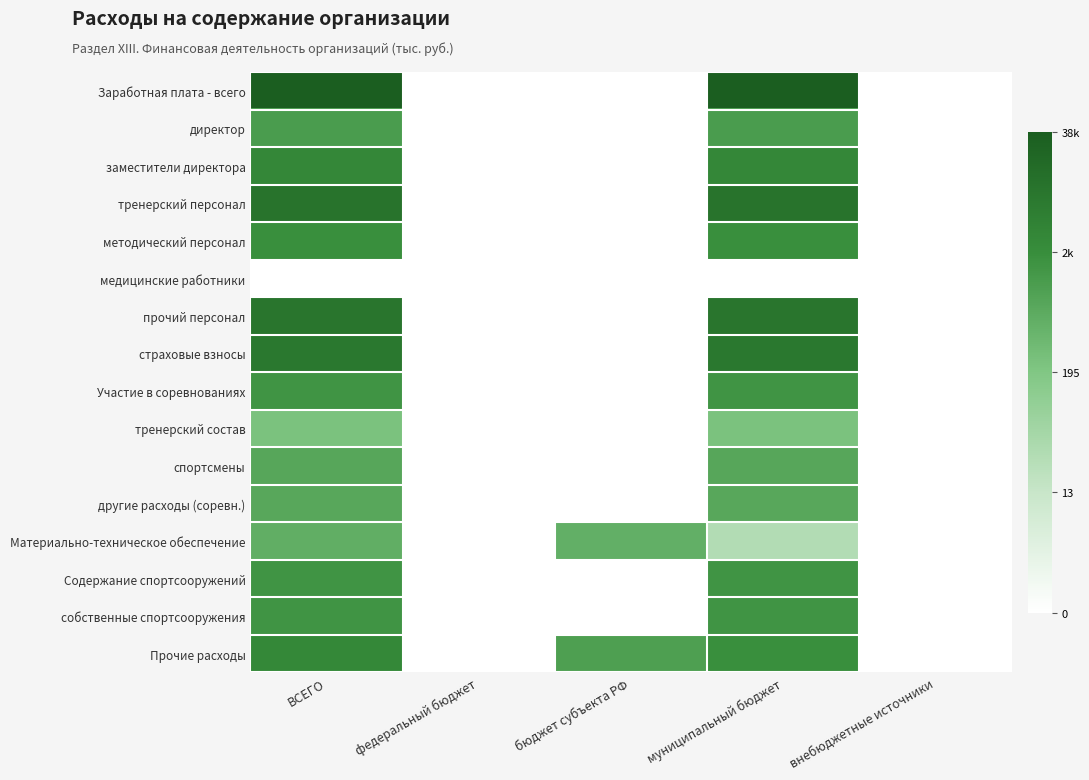

At how many categories does at least one series exceed 6?

3